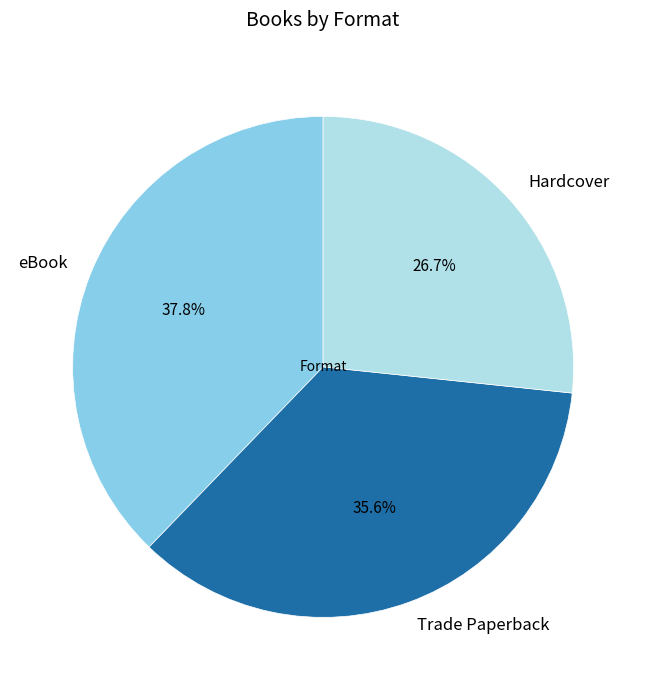

Is there any slice that represents more than half of the pie?

No